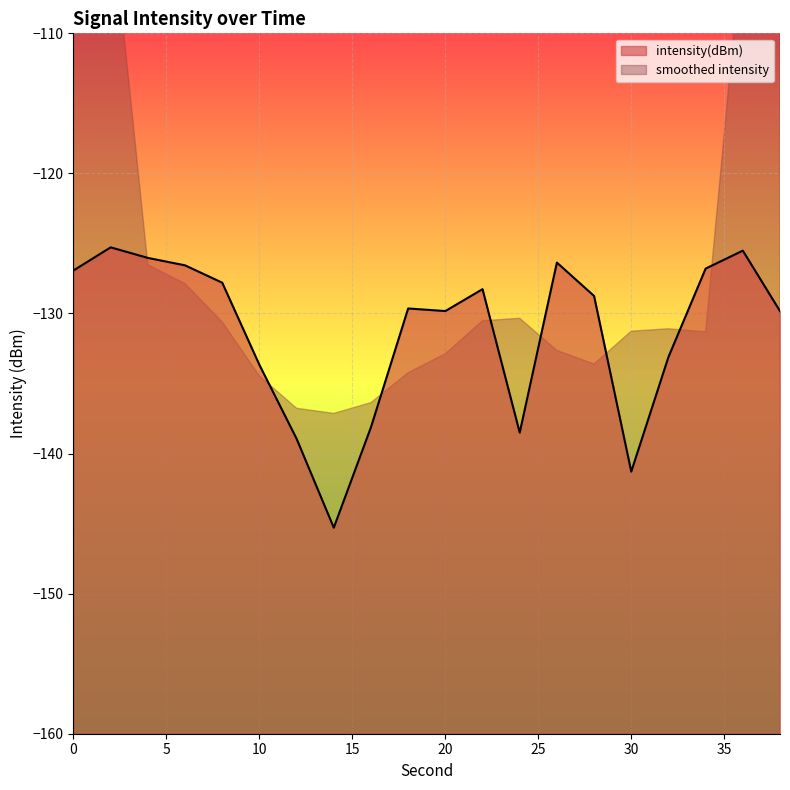

What value does the data have at 0?

-126.9